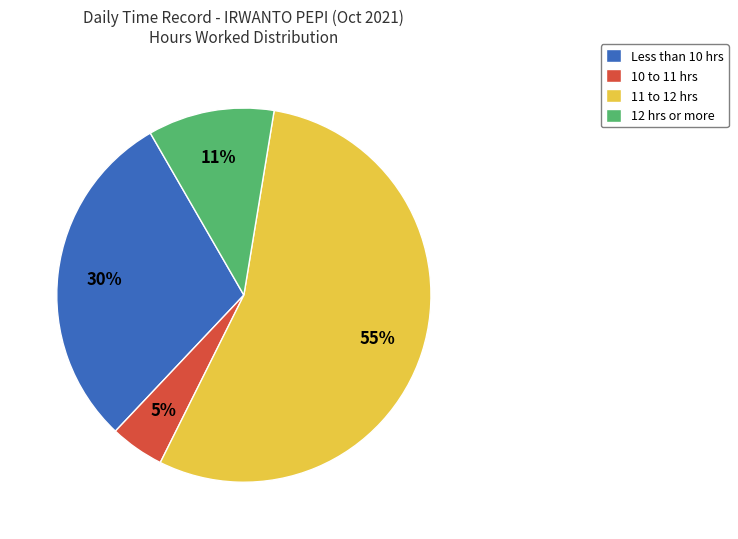

To the nearest percent, what portion does 10 to 11 hrs represent?

5%